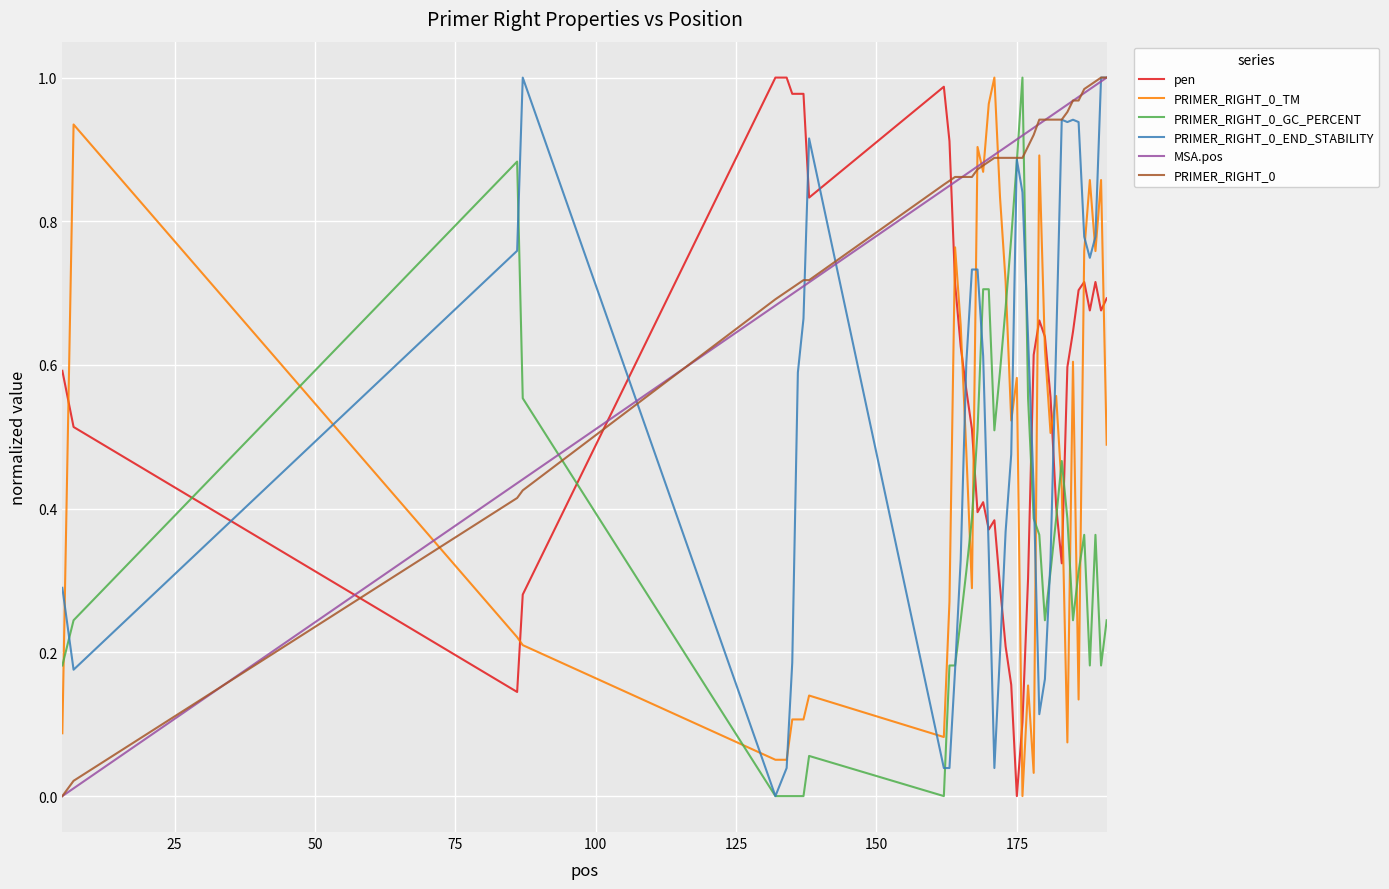

True or false: PRIMER_RIGHT_0 and PRIMER_RIGHT_0_END_STABILITY intersect in this chart.

True